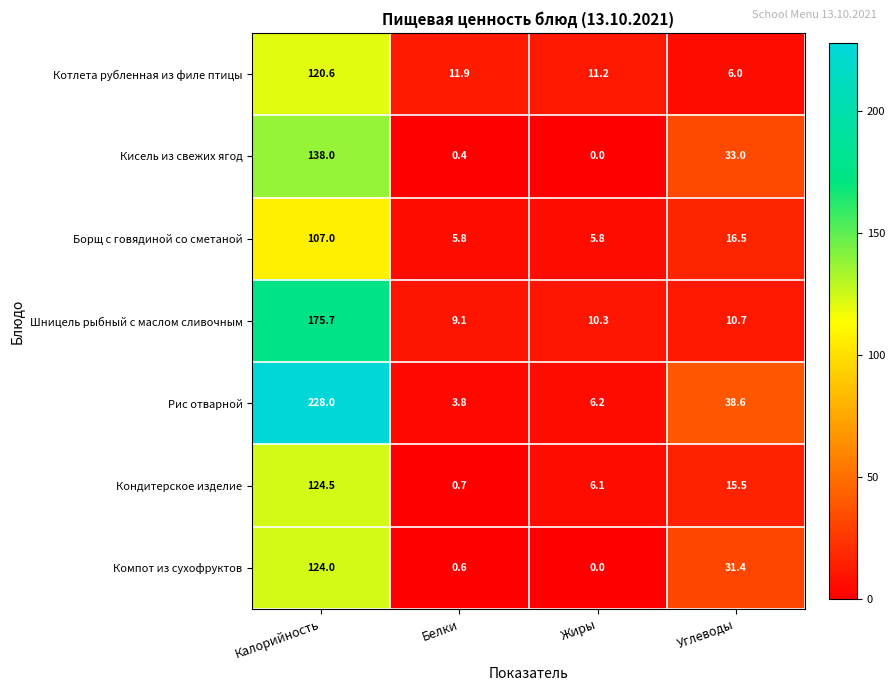

Reading left to right, list all the values displayed in this chart.

Котлета рубленная из филе птицы: Калорийность=120.6	Белки=11.9	Жиры=11.2	Углеводы=6.0
Кисель из свежих ягод: Калорийность=138.0	Белки=0.4	Жиры=0.0	Углеводы=33.0
Борщ с говядиной со сметаной: Калорийность=107.0	Белки=5.8	Жиры=5.8	Углеводы=16.5
Шницель рыбный с маслом сливочным: Калорийность=175.7	Белки=9.1	Жиры=10.3	Углеводы=10.7
Рис отварной: Калорийность=228.0	Белки=3.8	Жиры=6.2	Углеводы=38.6
Кондитерское изделие: Калорийность=124.5	Белки=0.7	Жиры=6.1	Углеводы=15.5
Компот из сухофруктов: Калорийность=124.0	Белки=0.6	Жиры=0.0	Углеводы=31.4